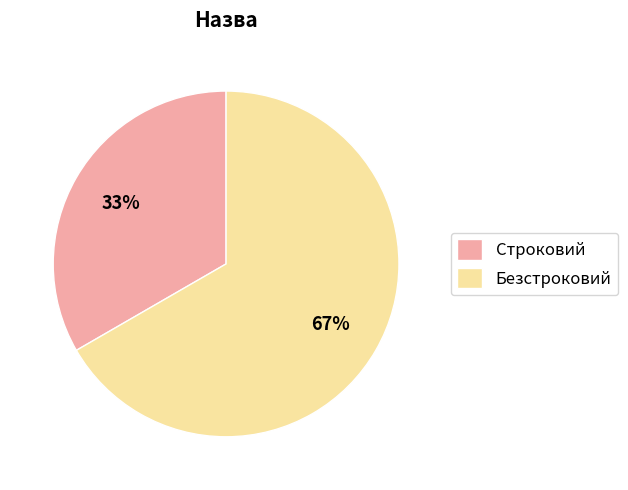

Is it true that Строковий is 40% of the pie?

False